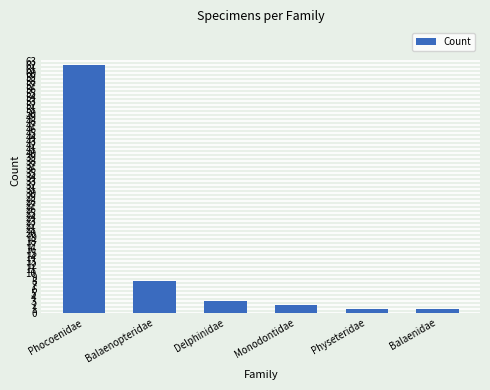

What is the ratio of the value at Delphinidae to the value at Balaenopteridae?

0.4